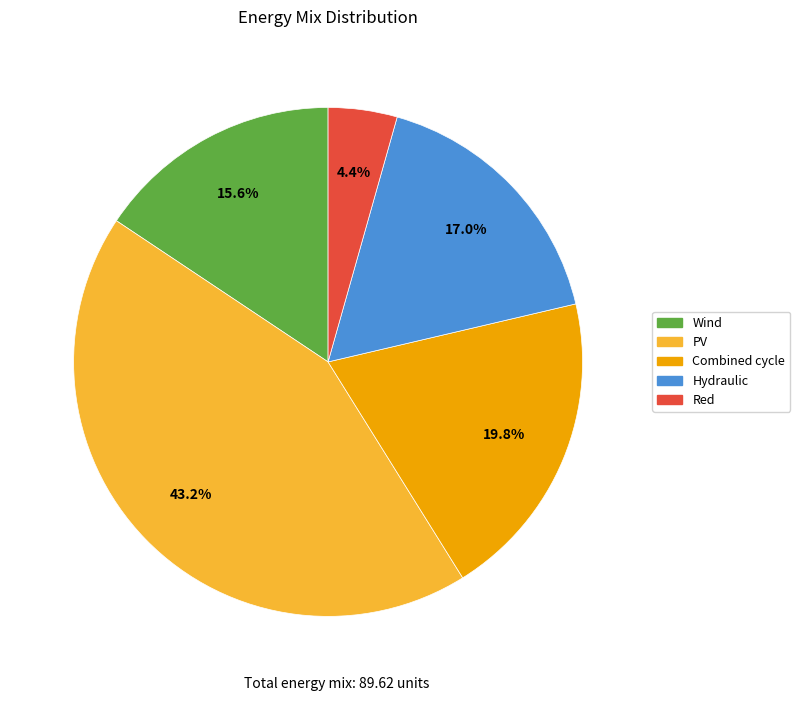

How many slices are in this pie chart?

5